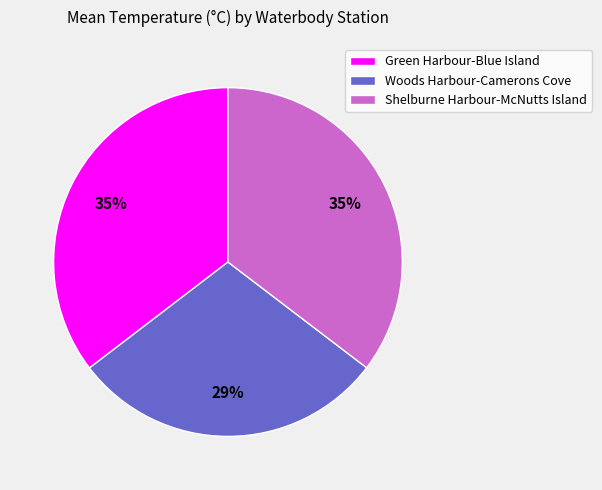

To the nearest percent, what is the difference between the largest and smallest slice percentages?

6%